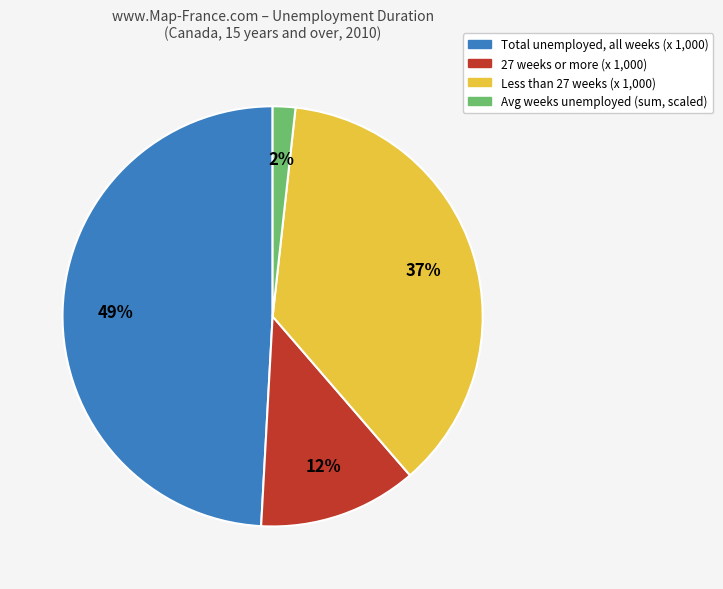

How many segments does this pie chart have?

4